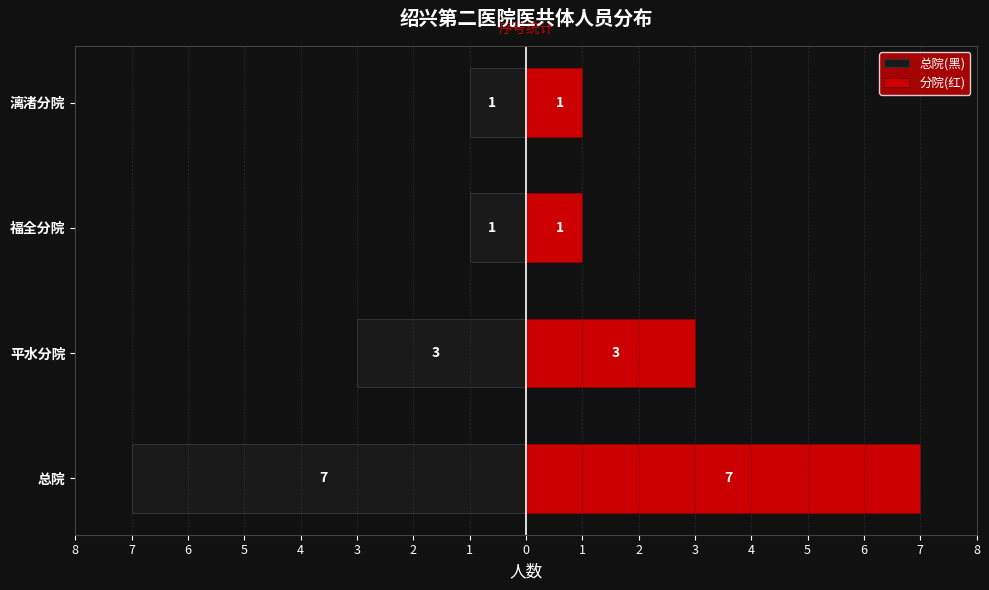

What is the sum of all 分院(红) values?

12